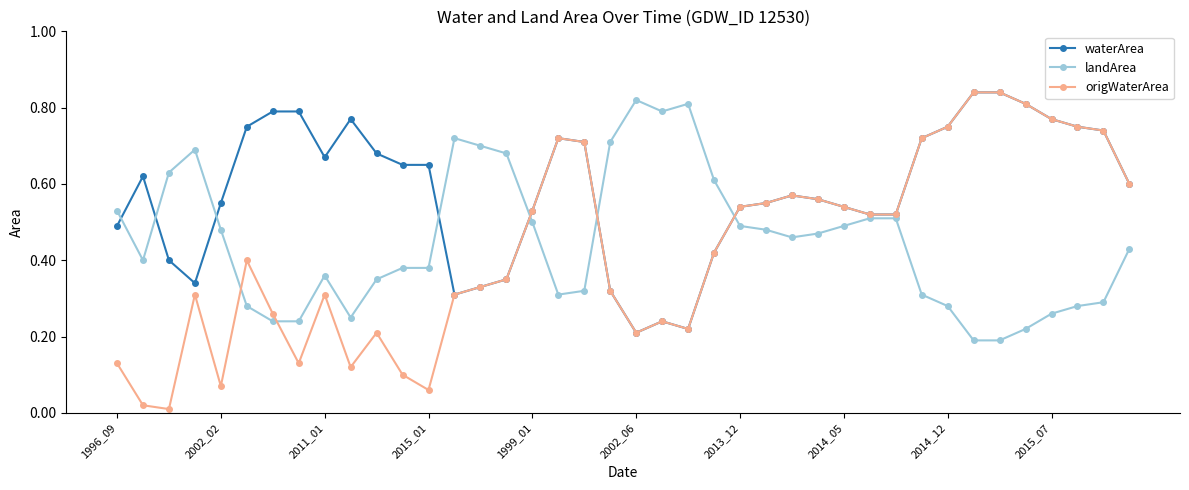

True or false: landArea has more than 2 points higher than both neighbors.

True